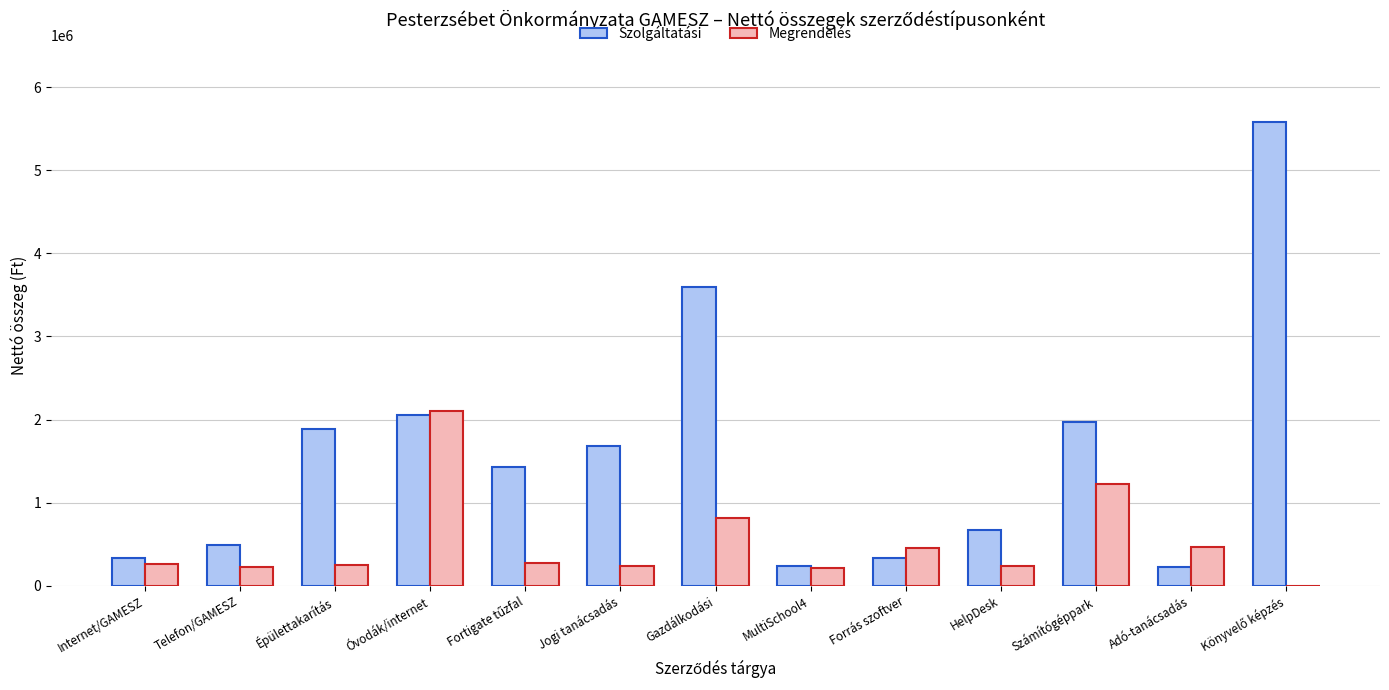

Are the bars horizontal?

No